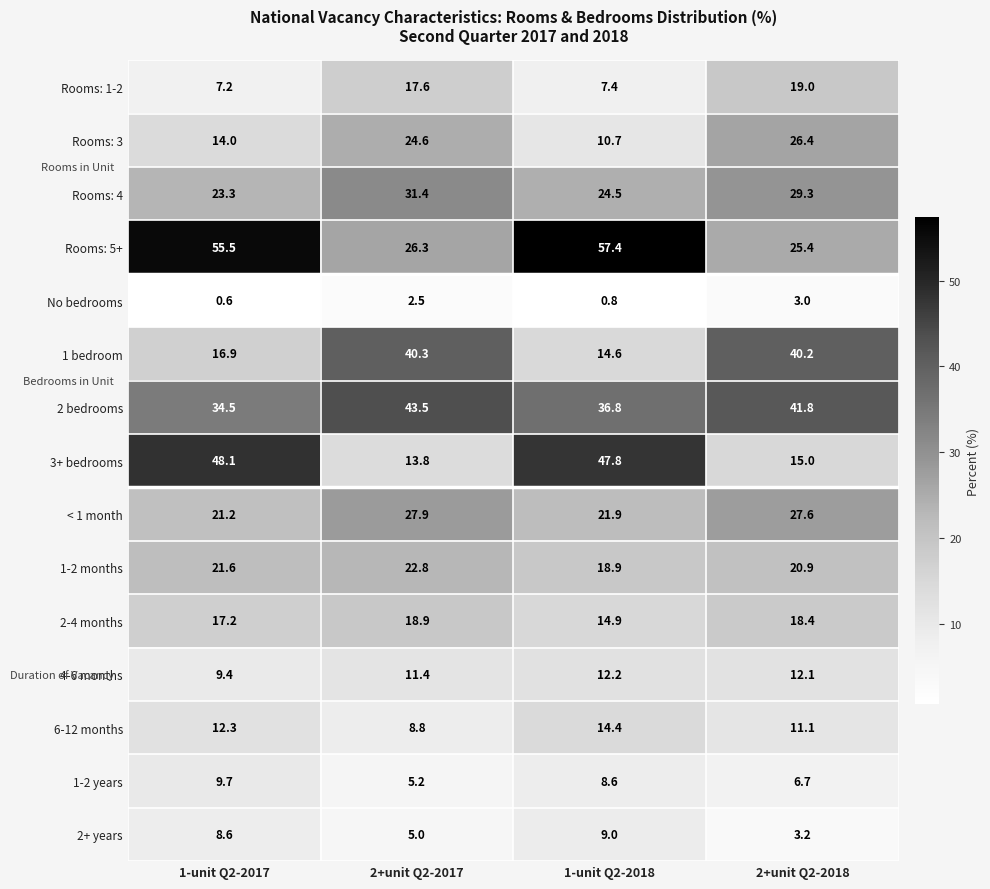

At how many categories does at least one series exceed 30?

4